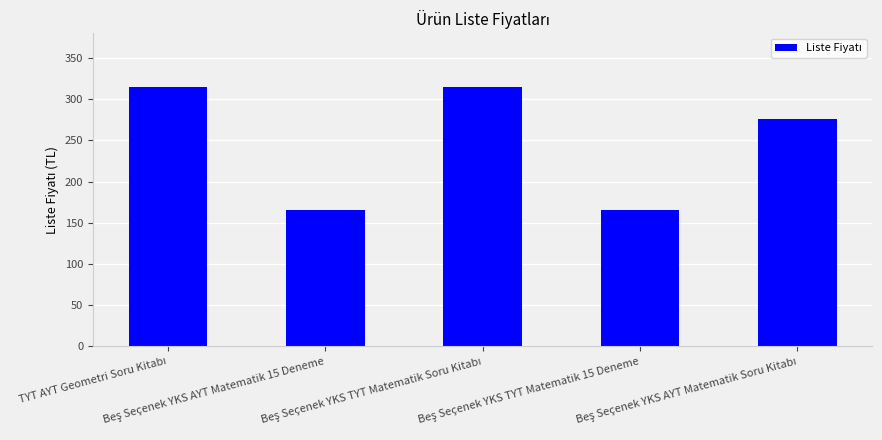

What is the minimum value shown in the chart?

165